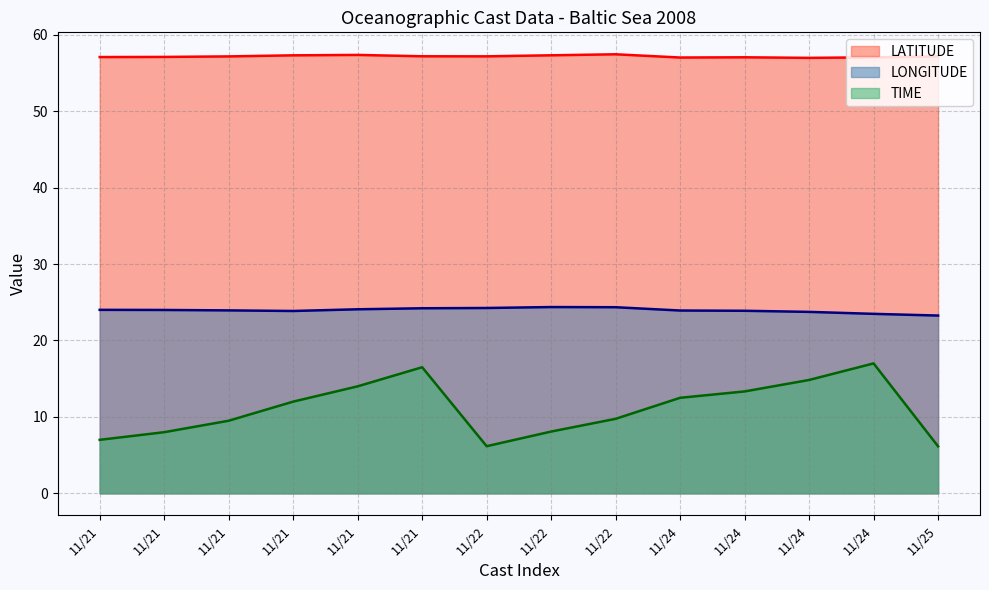

What is the total value across all series at 11/25?

86.6